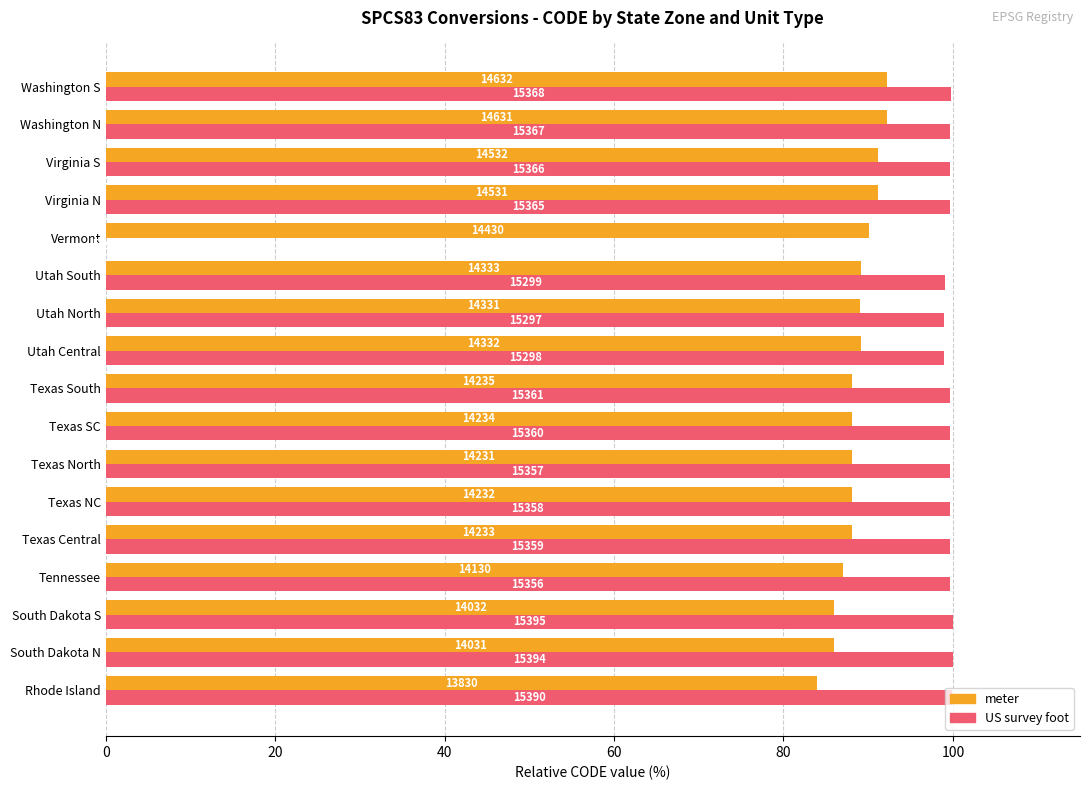

Rank the series by their maximum value, from lowest to highest.

meter, US survey foot